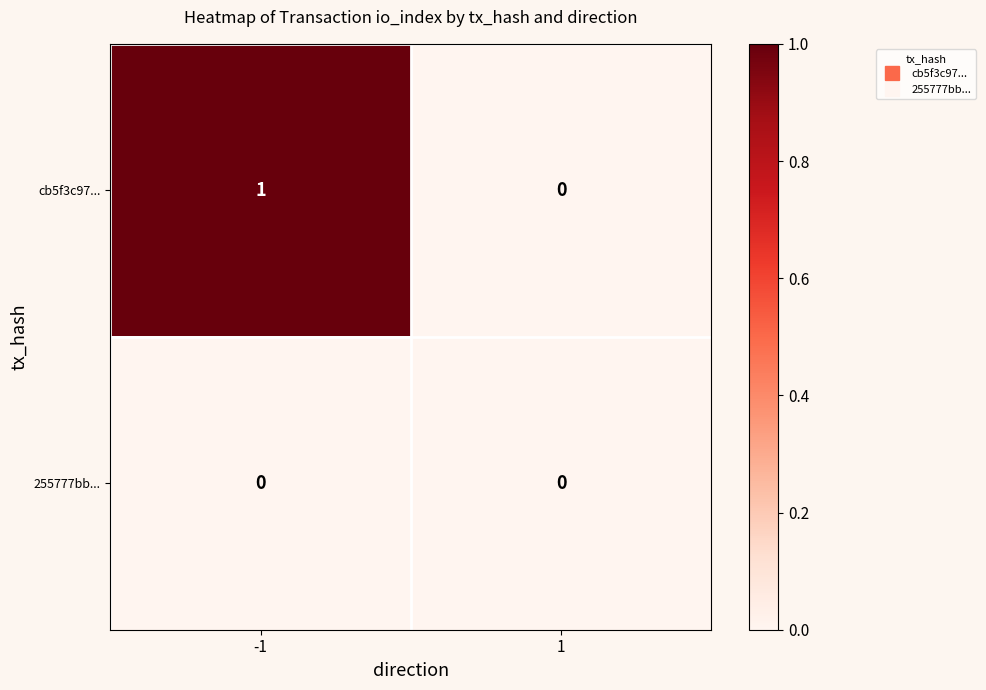

At which category is the sum across all series the highest?

-1